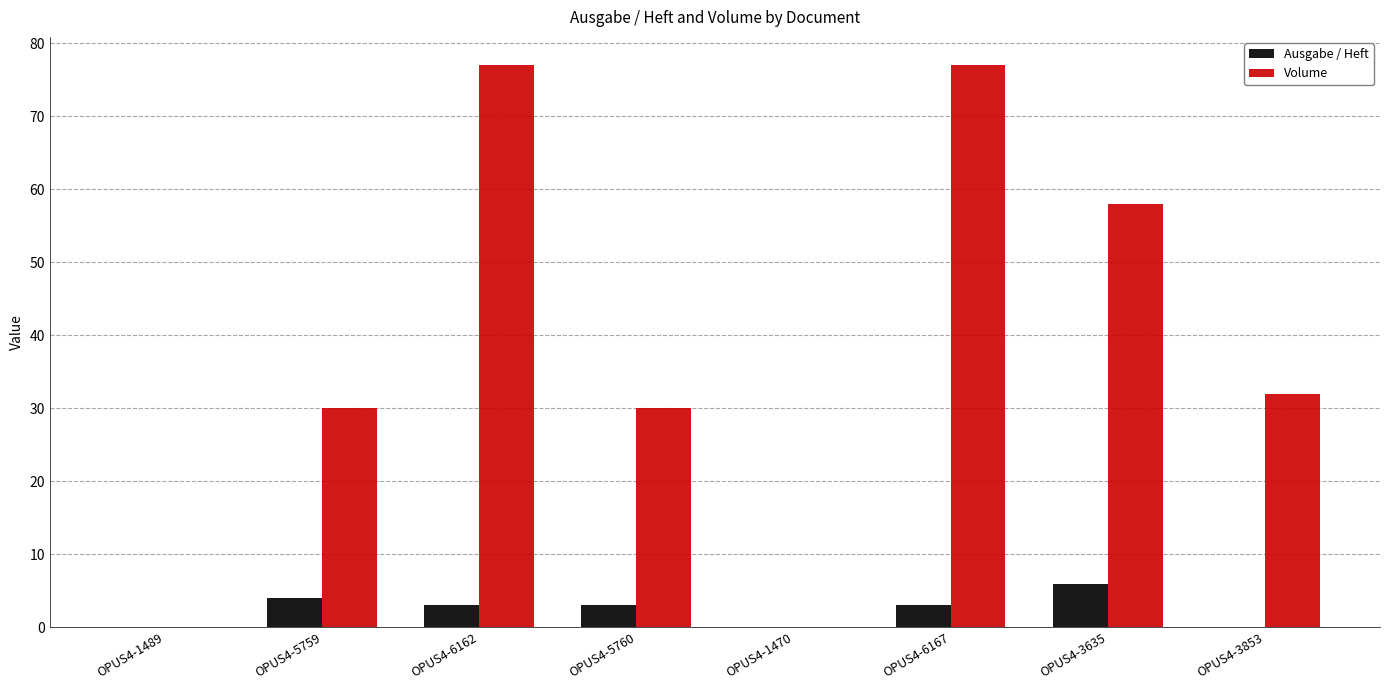

What value does the Volume series have at OPUS4-5760?

30